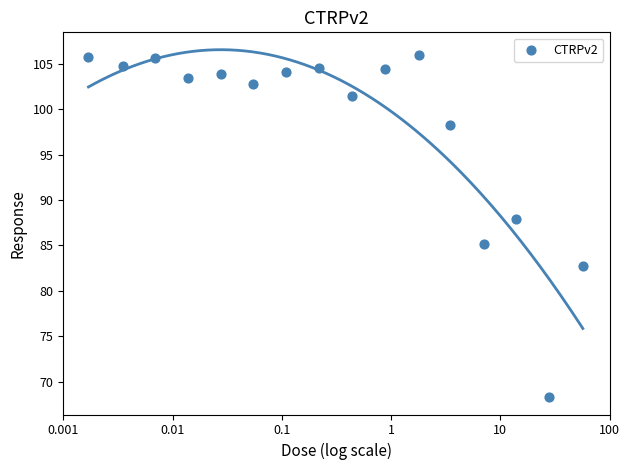

What is the range of Y values (max minus min)?

37.7